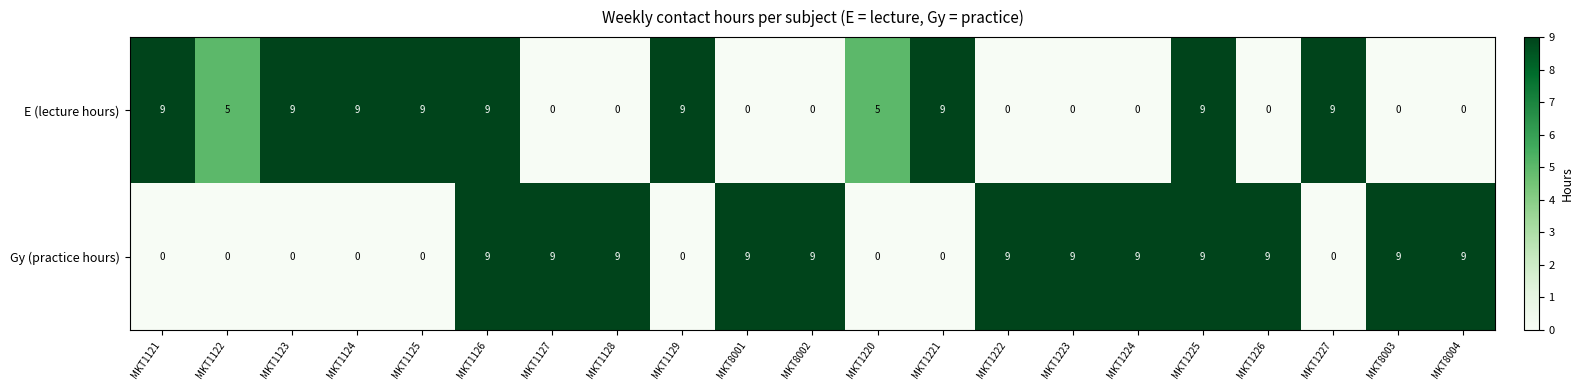

What is the difference between the highest and lowest values at MKT1122?

5